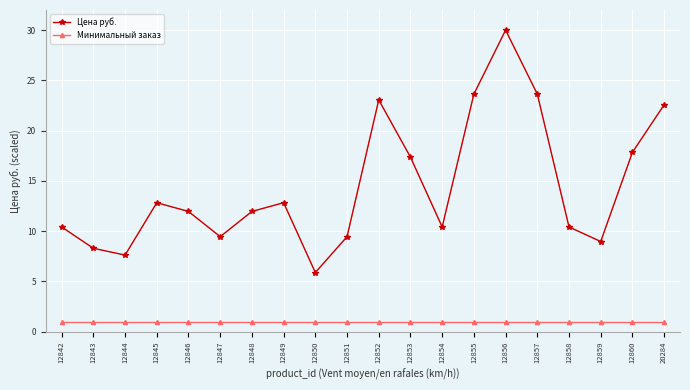

At how many categories does at least one series exceed 7?

19